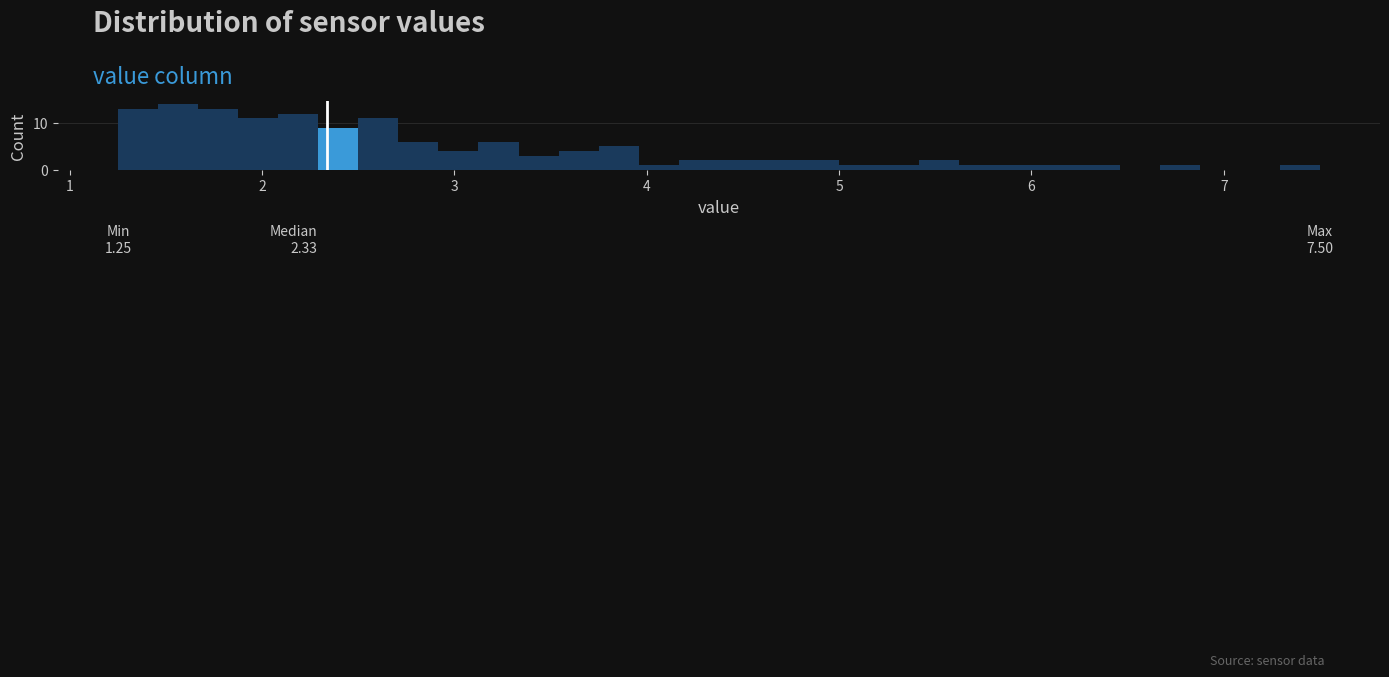

Around what value on the x-axis is the tallest bar? Give the approximate position of its centre, as read against the axis.

1.6